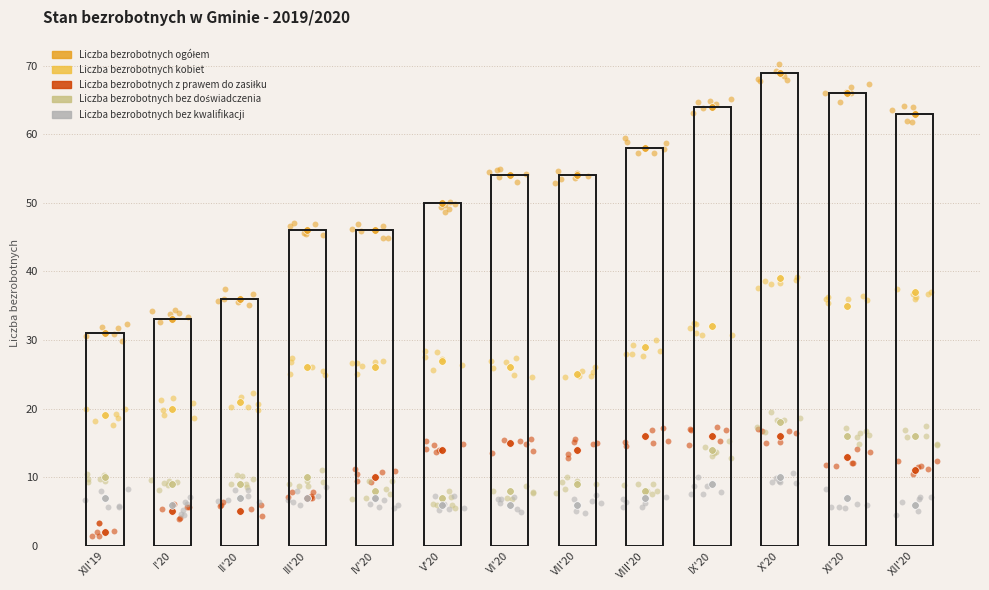

Which series reaches the maximum Y coordinate?

Liczba bezrobotnych ogółem